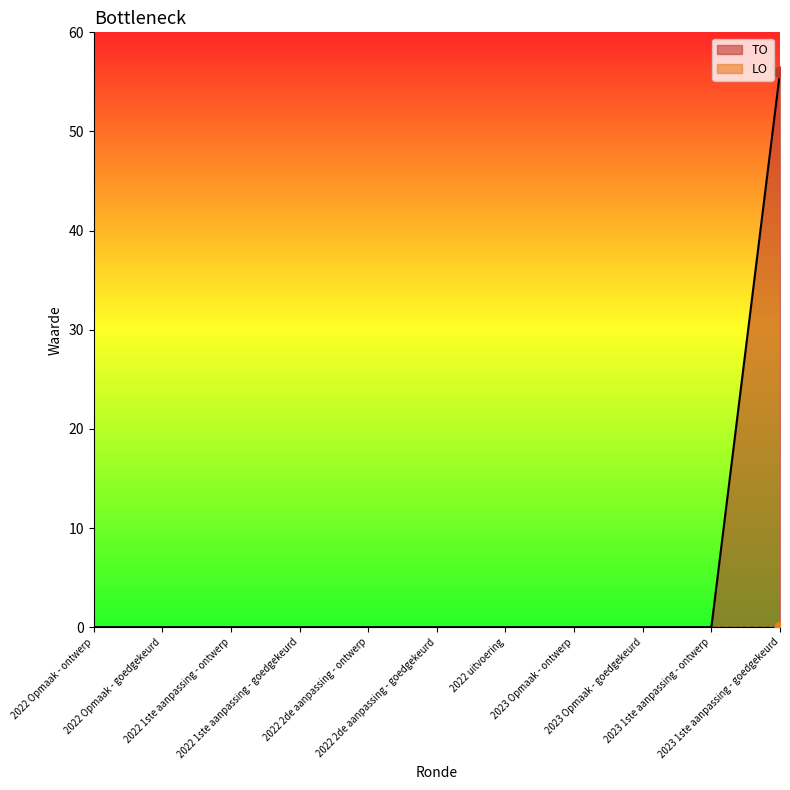

What is the change in value from 2022 2de aanpassing - ontwerp to 2023 1ste aanpassing - goedgekeurd?

+56